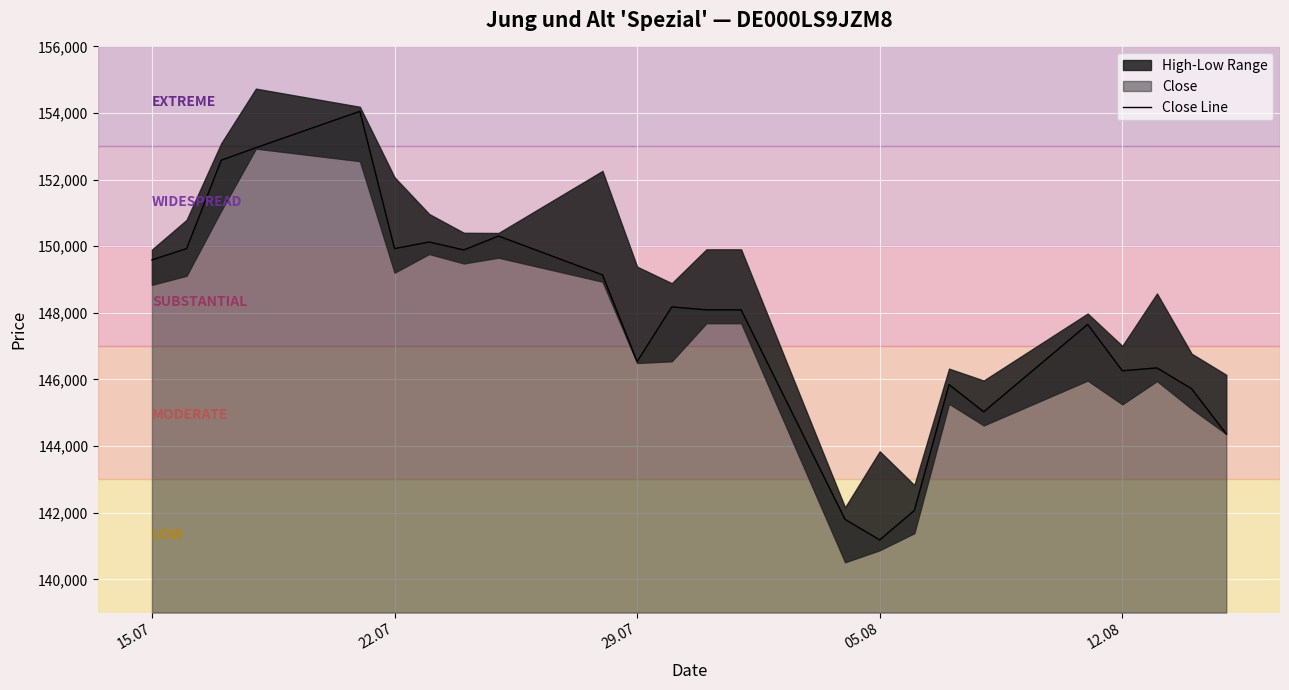

What is the maximum value shown in the chart?

154052